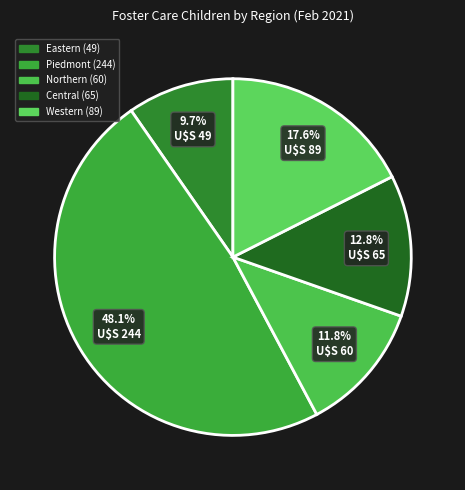

To the nearest percent, what is the difference between the largest and smallest slice percentages?

38%